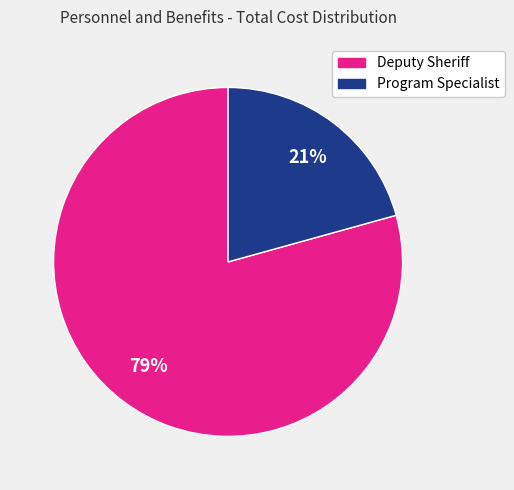

Do Deputy Sheriff and Program Specialist together represent more than half of the pie?

Yes